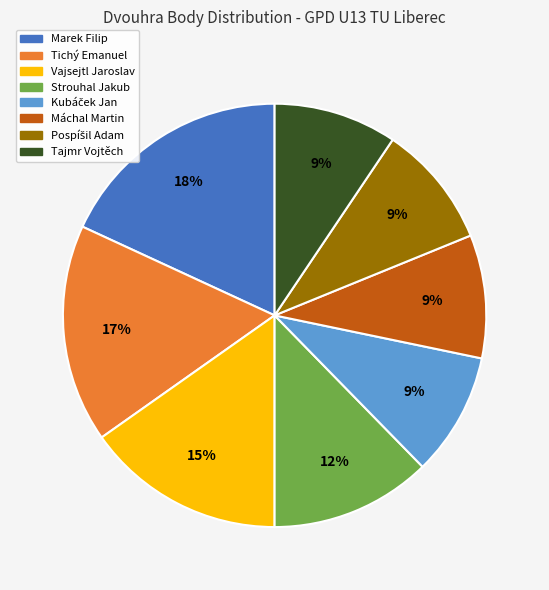

To the nearest percent, what is the average slice percentage?

12%